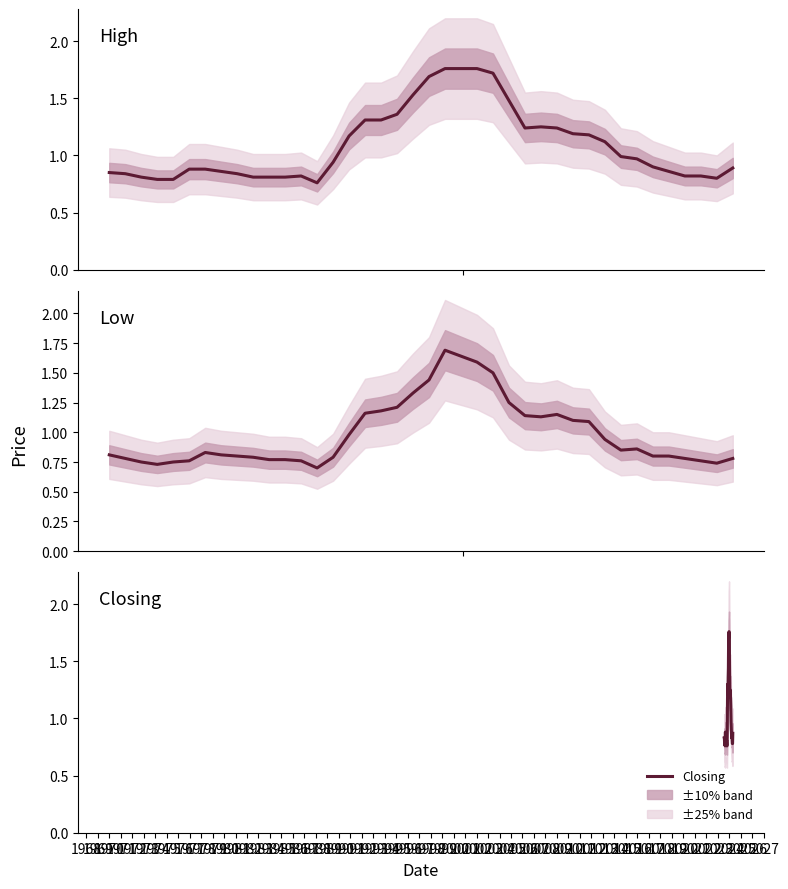

True or false: High has a value of 1.8 at 1990.

True